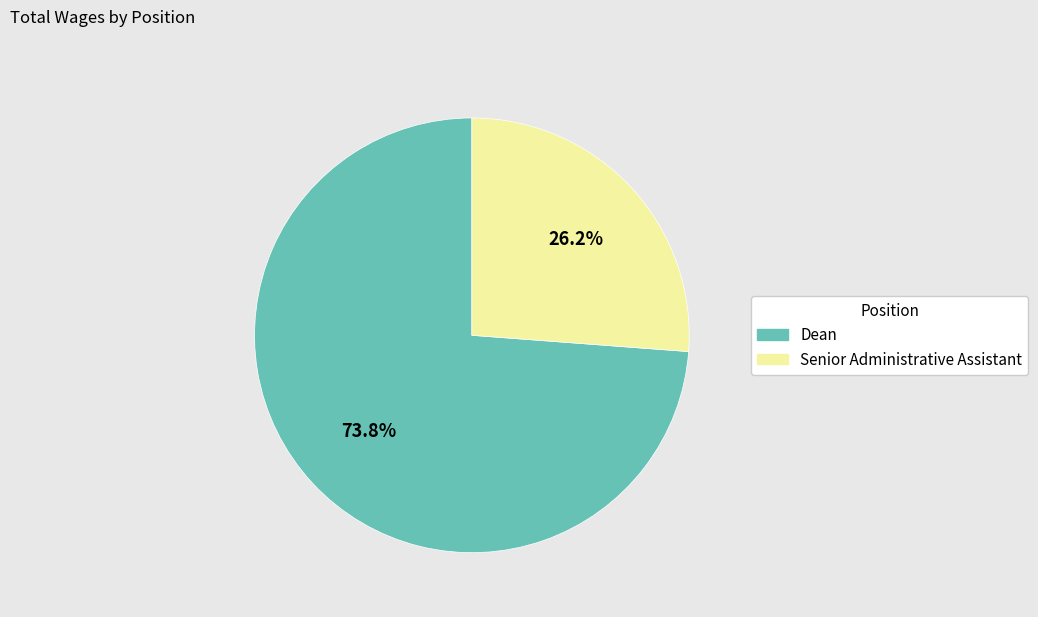

What is the largest slice in the pie chart?

Dean